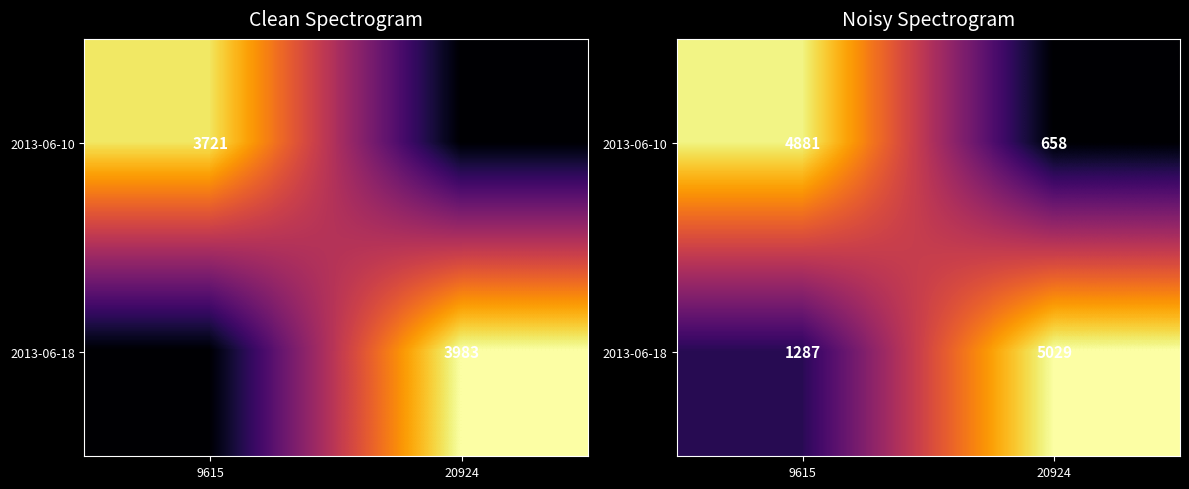

Is the value of 2013-06-18 at 20924 greater than the value of 2013-06-10 at 9615?

Yes